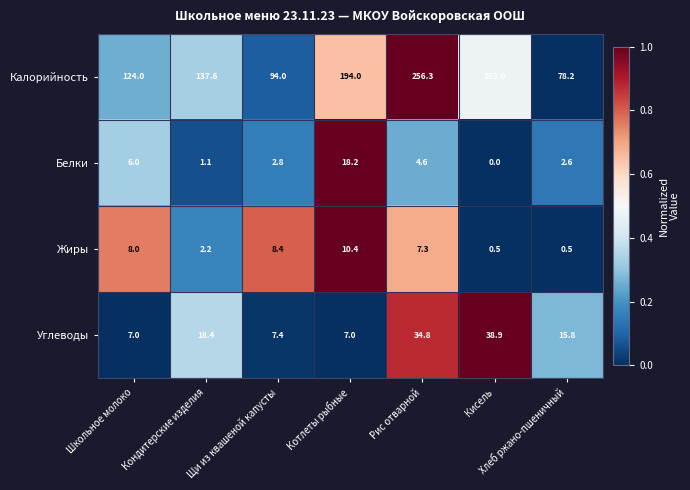

What is the average value of the Белки series?

5.0